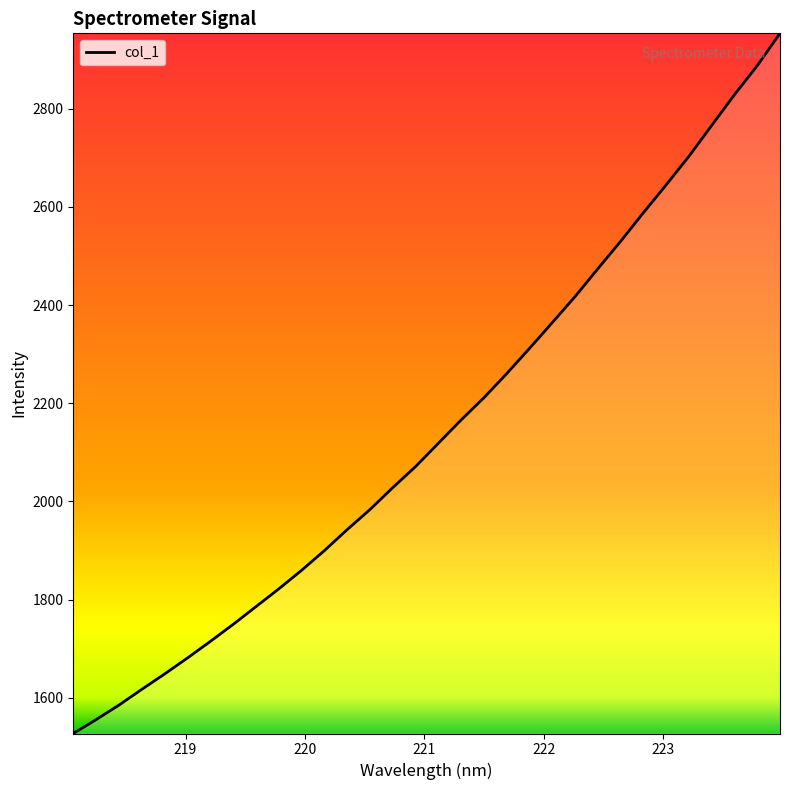

Count the number of categories in the chart.

32